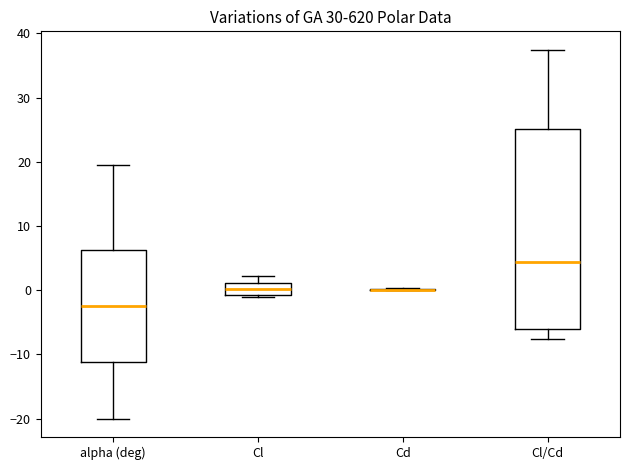

Reading left to right, transcribe this box plot: for each box, give where its median line is, the range the box spans, and where its two whiskers end, as read against the y-axis. The values are not printed on the chart, so give them approximately, as read against the axis.

alpha (deg): median -2, box -11 to 6, whiskers -20 to 20
Cl: median 0, box -1 to 1, whiskers -1 (just below the box's lower edge) to 2
Cd: box collapsed to a line at 0, whiskers 0 to 0
Cl/Cd: median 4, box -6 to 25, whiskers -8 to 37